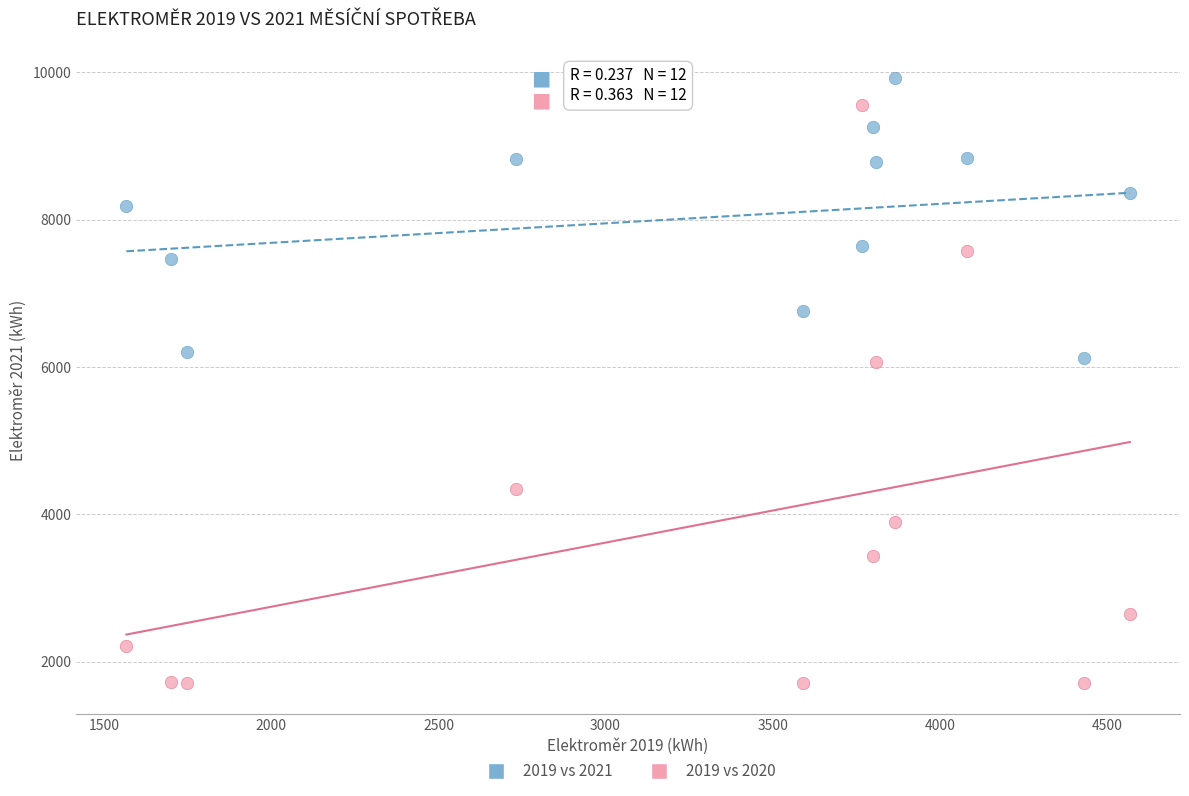

Across all data points, what is the range of Y values (max minus min)?

8216